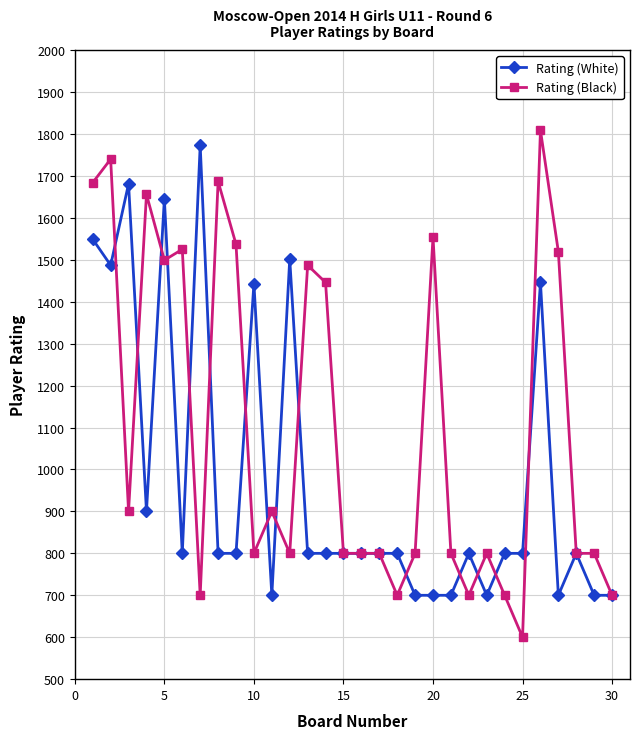

List the series in order of their overall mean, highest first.

Rating (Black), Rating (White)